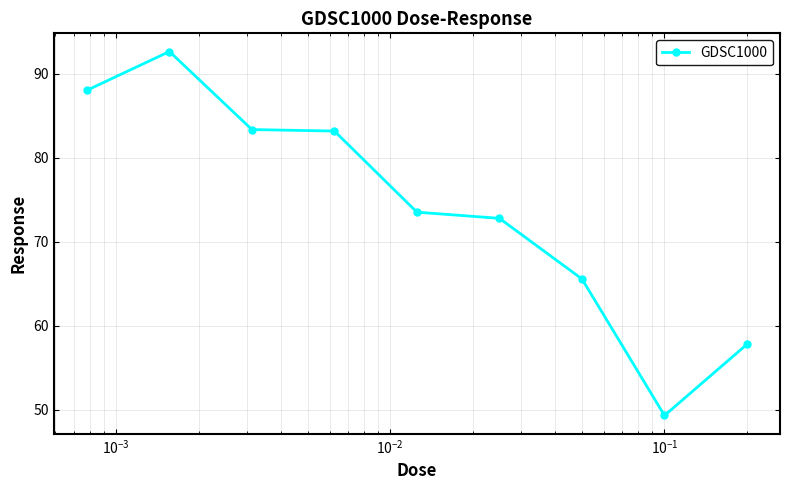

What is the difference between the second highest and second lowest values?

30.3